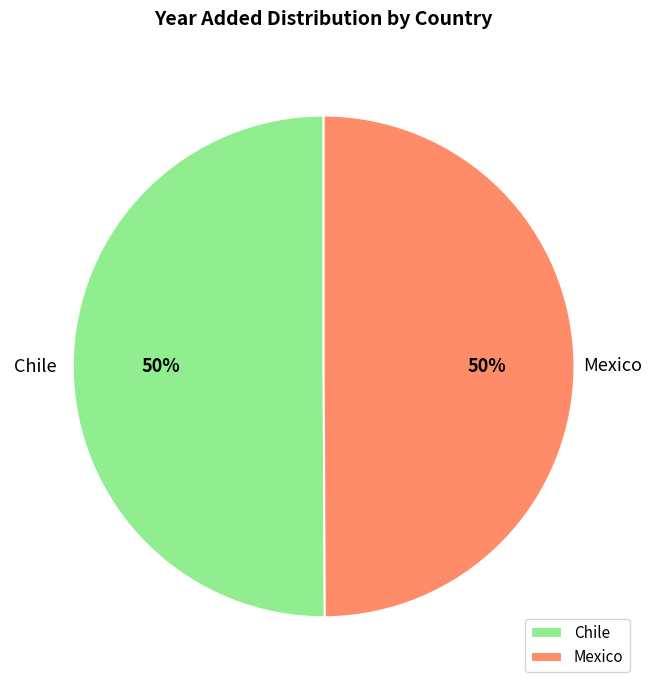

Is the sum of Chile and Mexico greater than half?

Yes